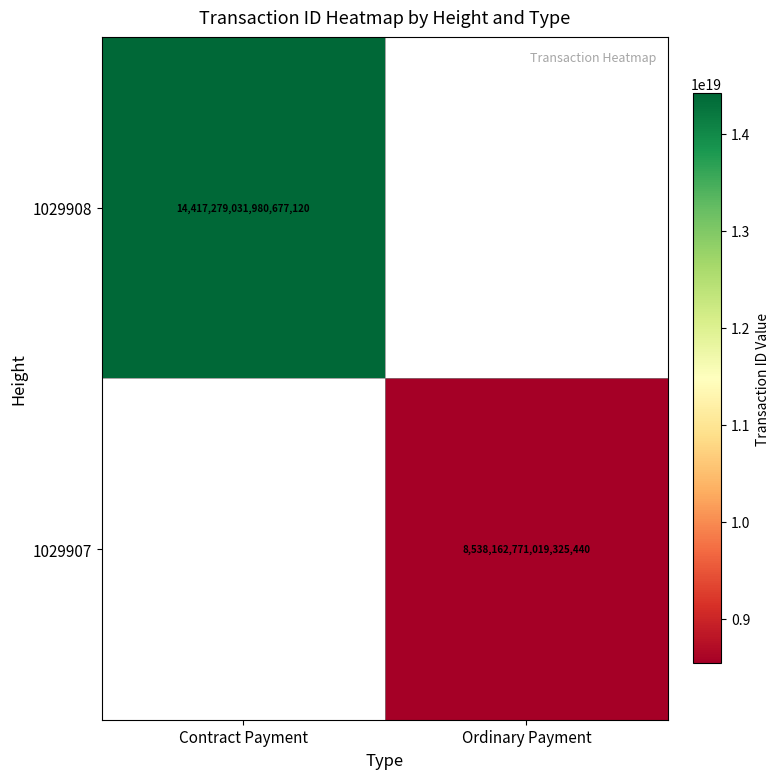

Is the value of 1029907 at Ordinary Payment greater than the value of 1029908 at Contract Payment?

No